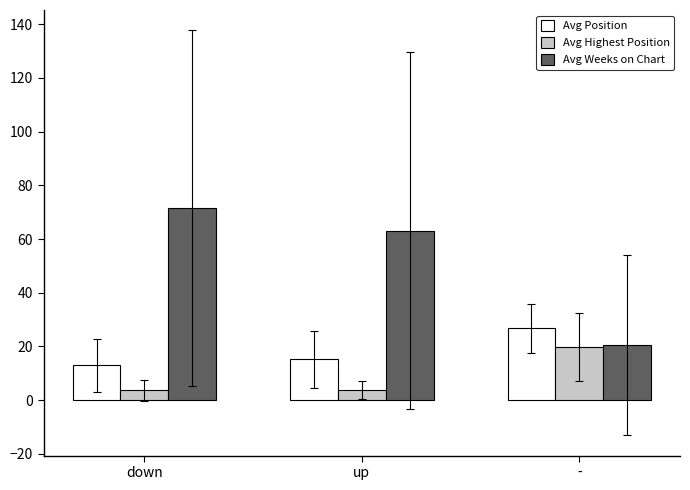

Is it true that Avg Highest Position equals 11.4 at -?

False